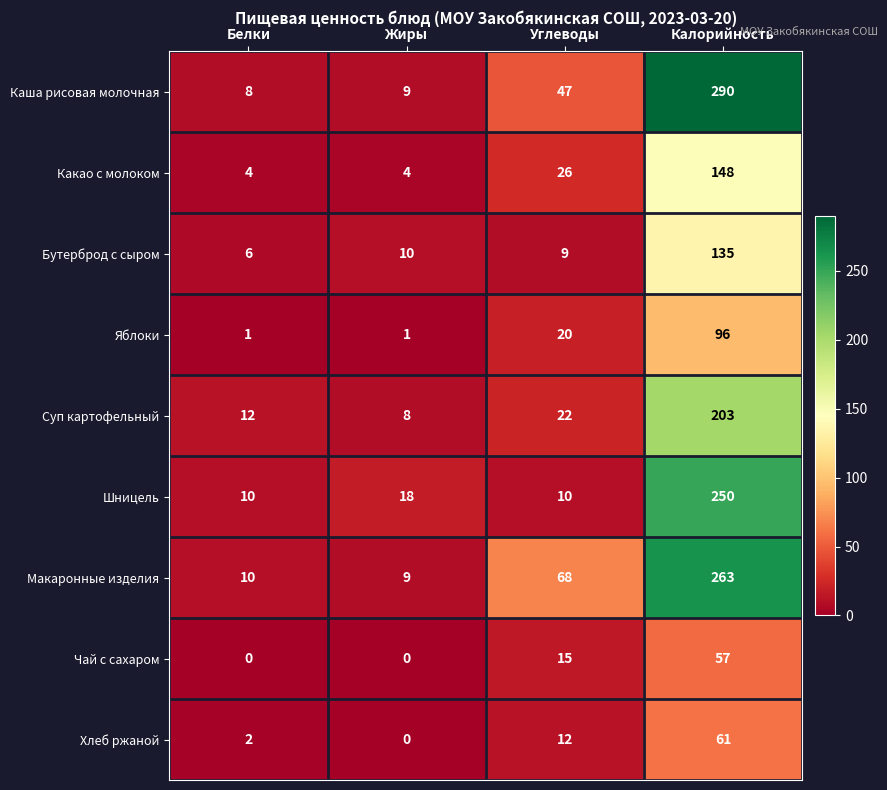

At which category is the sum across all series the highest?

Калорийность